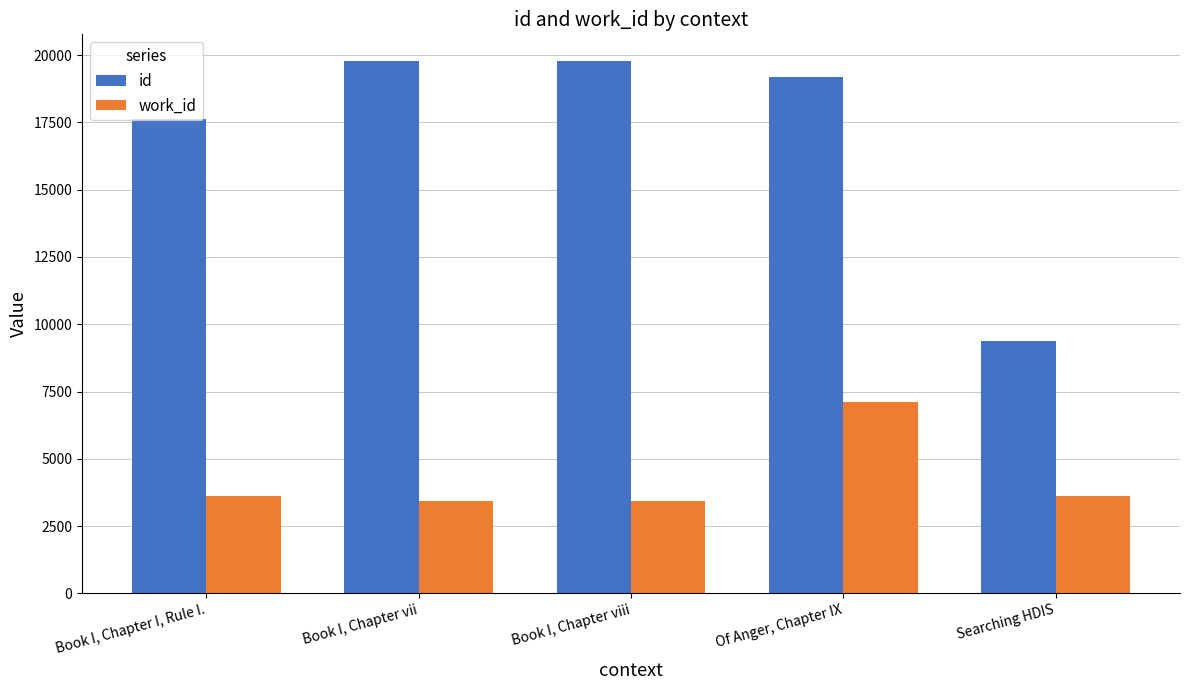

Where does the id series first go above 19194?

Book I, Chapter vii